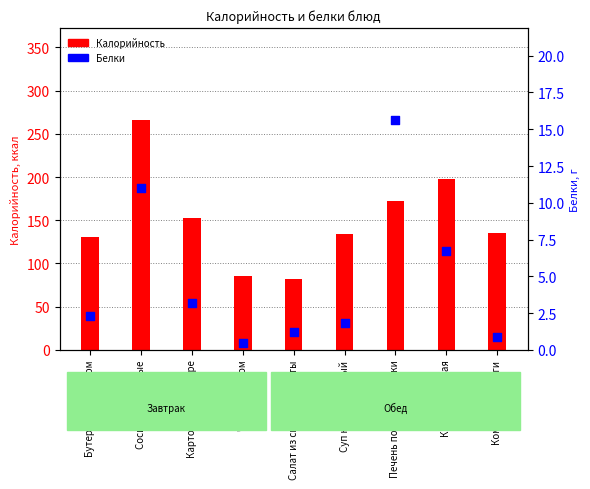

Which series reaches the minimum Y coordinate?

Белки